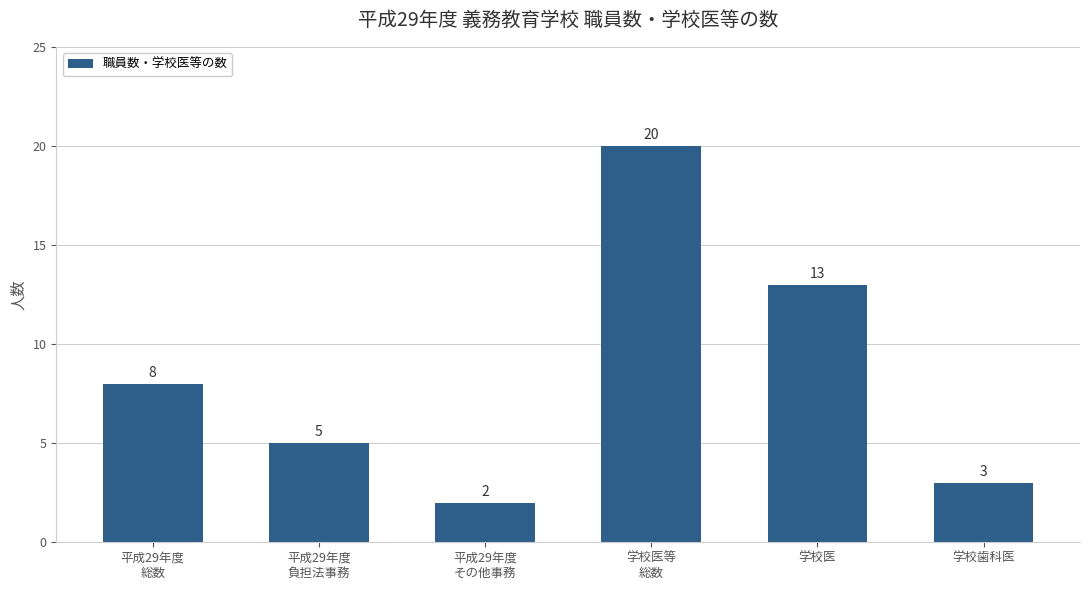

List the labels in order of value, largest first.

学校医等
総数, 学校医, 平成29年度
総数, 平成29年度
負担法事務, 学校歯科医, 平成29年度
その他事務